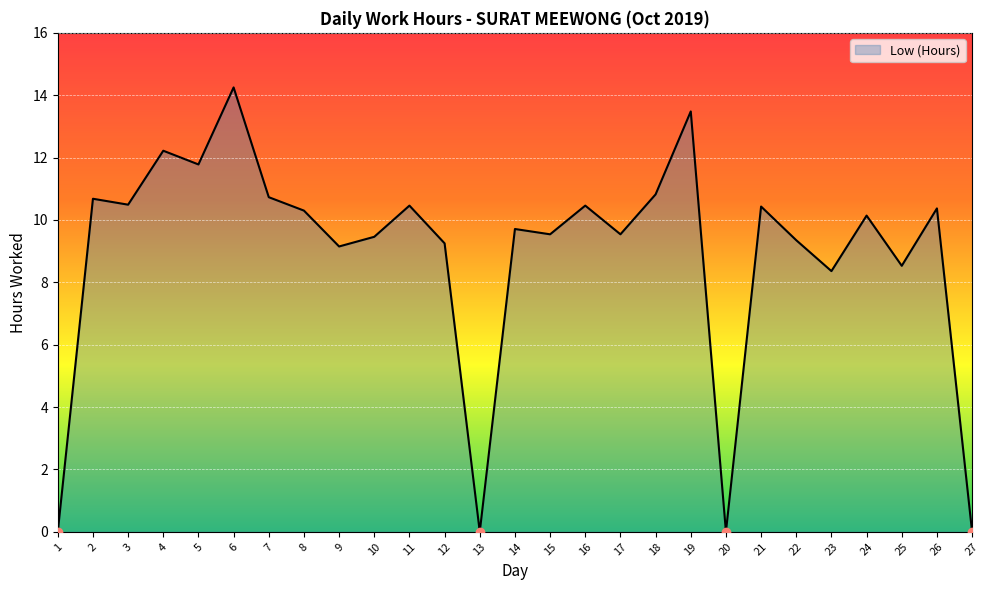

True or false: the data shows 12.2 at 4.

True